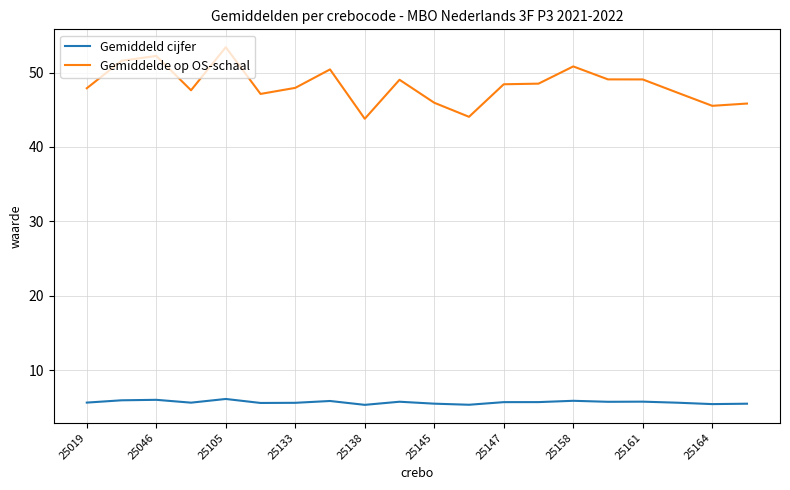

Which series has the widest spread of values?

Gemiddelde op OS-schaal